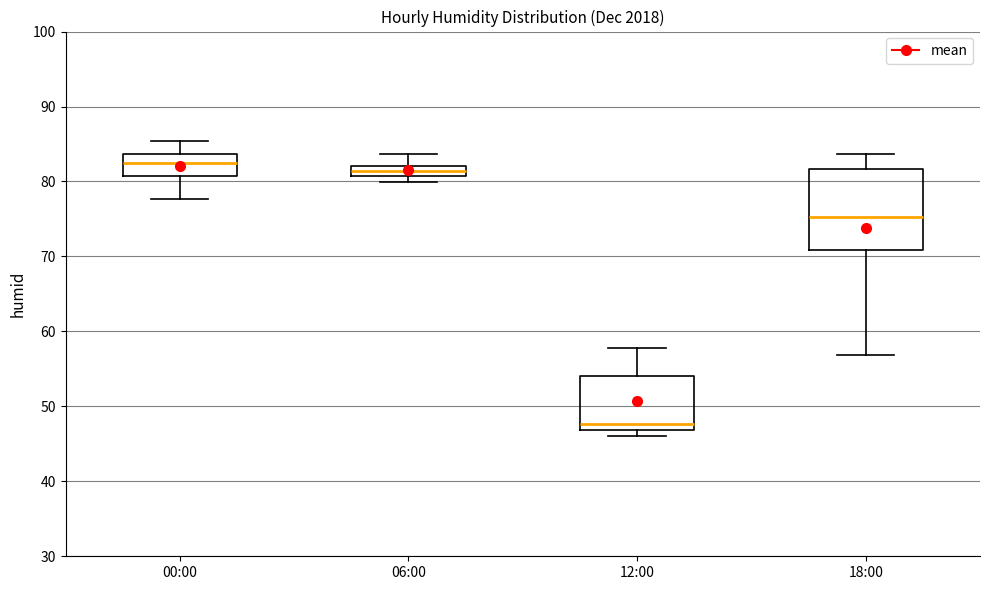

Which box's median line is the lowest?

12:00